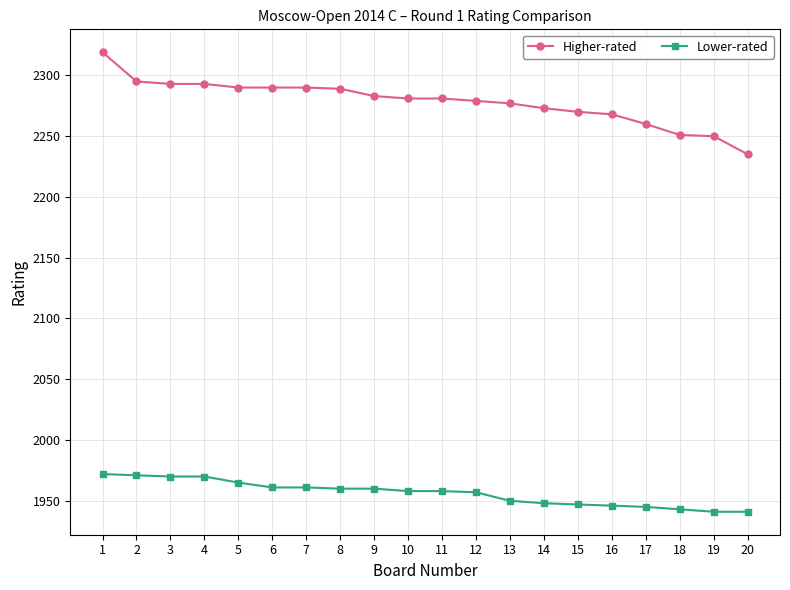

True or false: Higher-rated and Lower-rated cross at least once.

False